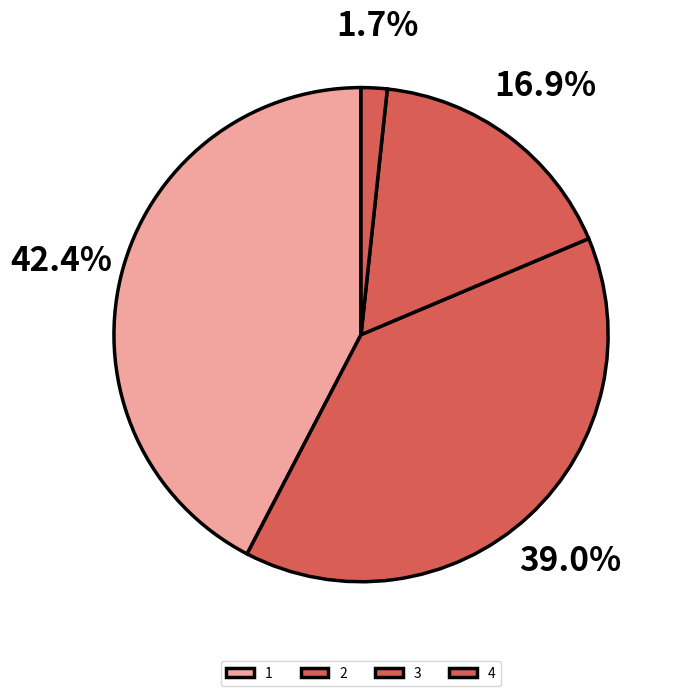

Which has a higher value, 2 or 4?

2